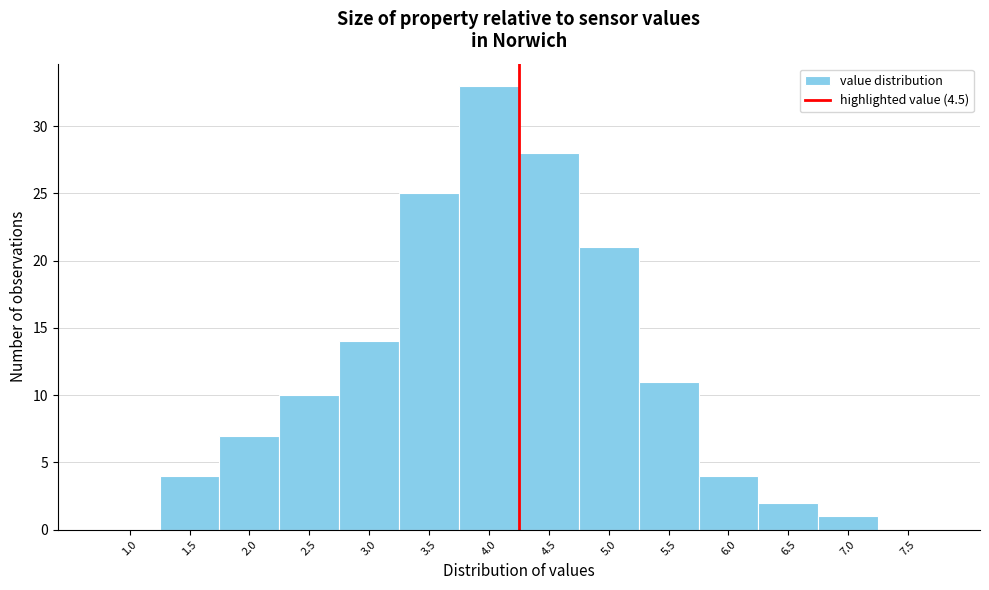

Reading left to right, extract all data points from this chart.

1.0=0	1.5=4	2.0=7	2.5=10	3.0=14	3.5=25	4.0=33	4.5=28	5.0=21	5.5=11	6.0=4	6.5=2	7.0=1	7.5=0